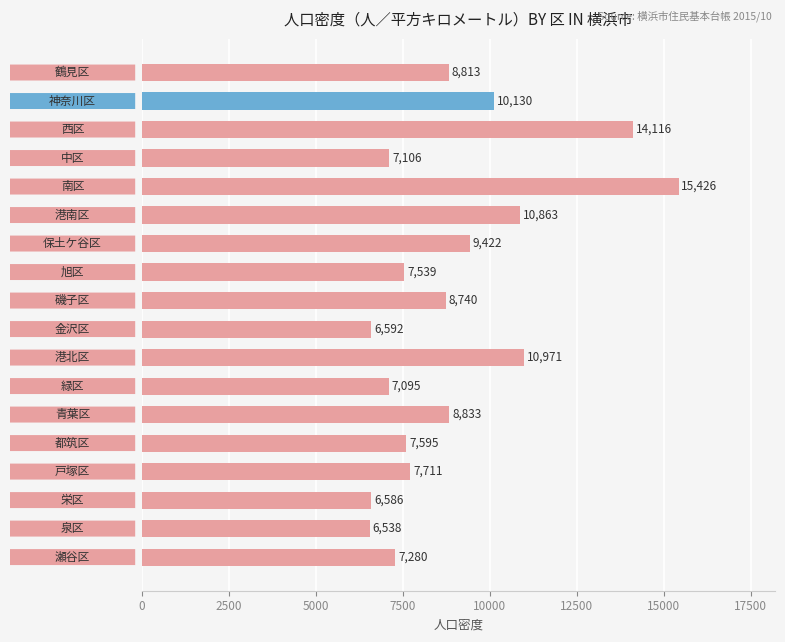

How many series are shown in this chart?

1